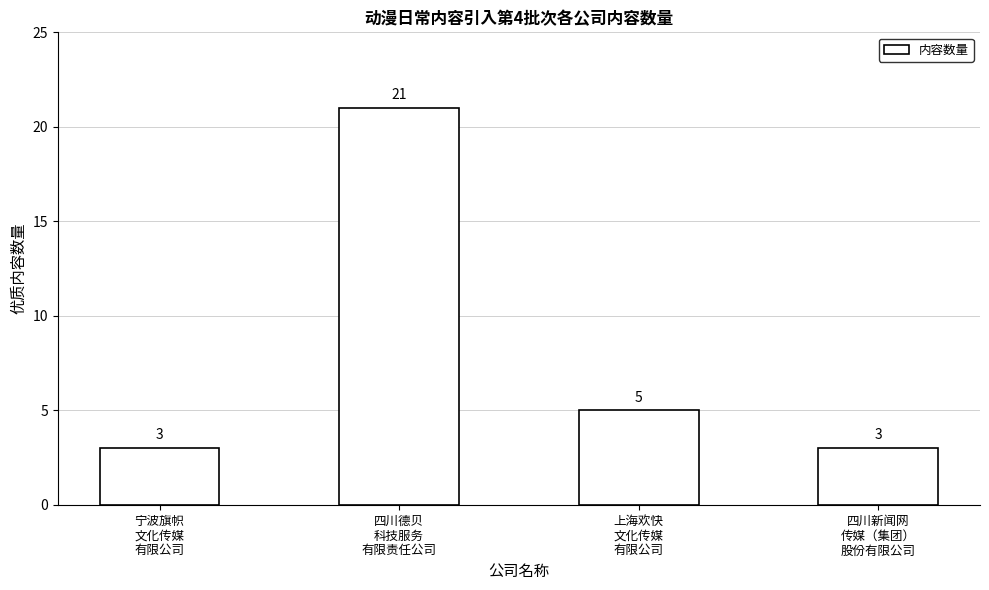

What is the value of the 4th bar from the left?

3